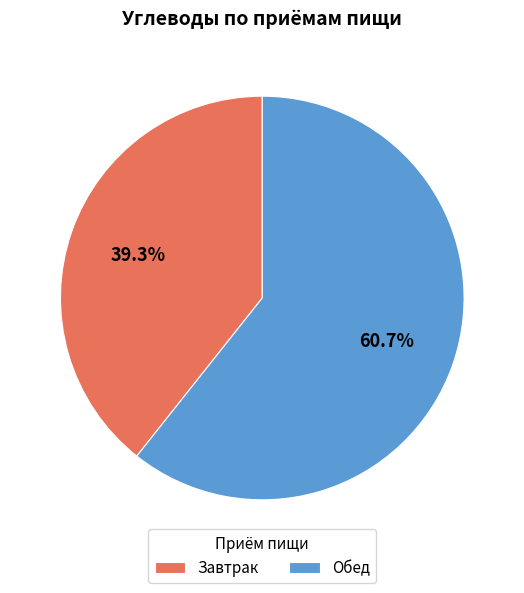

Which slice is the smallest?

Завтрак